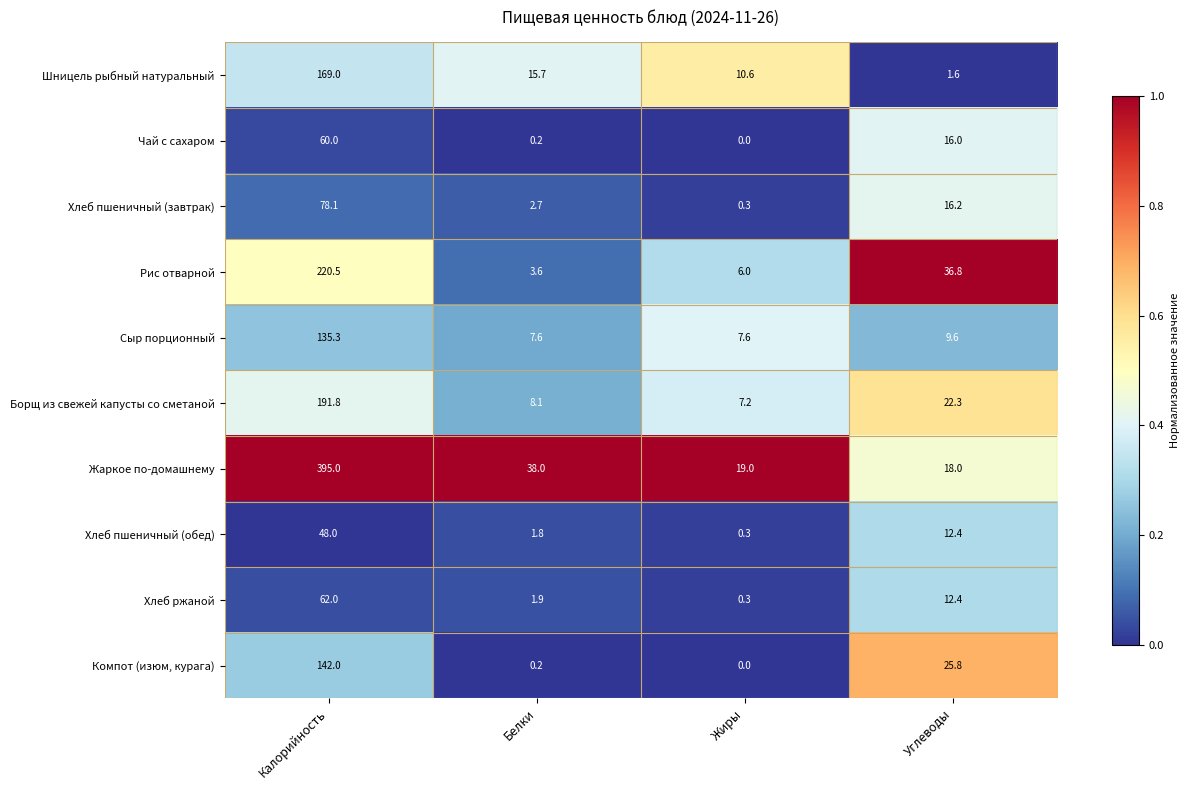

Count the number of data series in this chart.

10